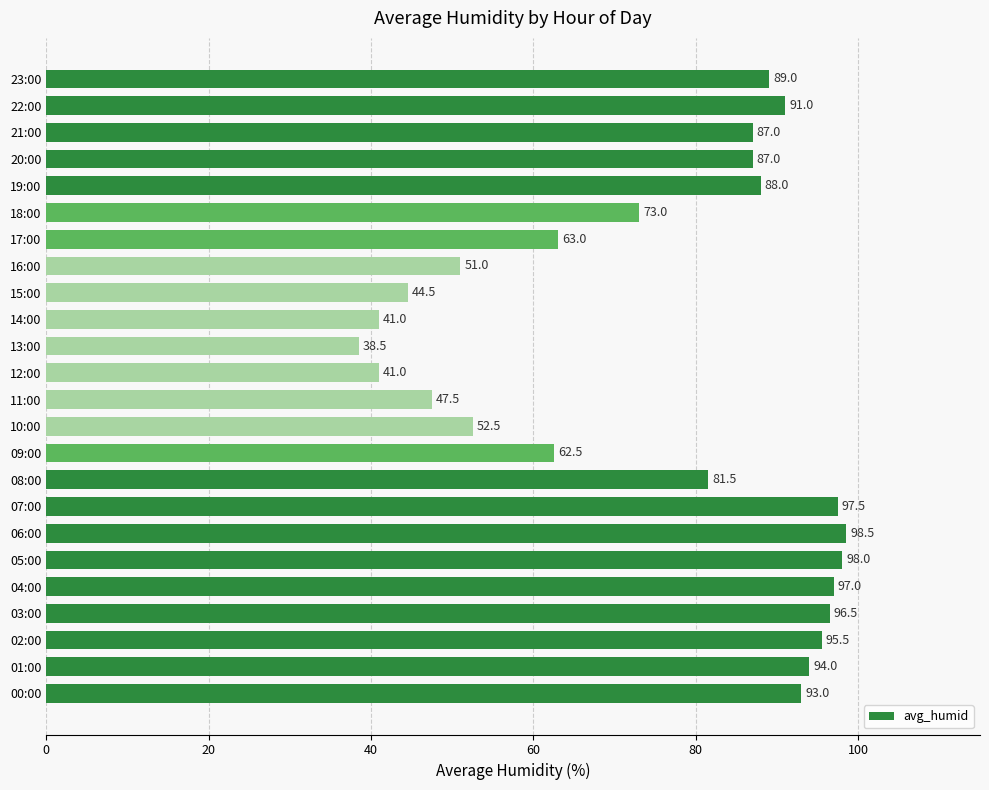

How many bars are there in total?

24